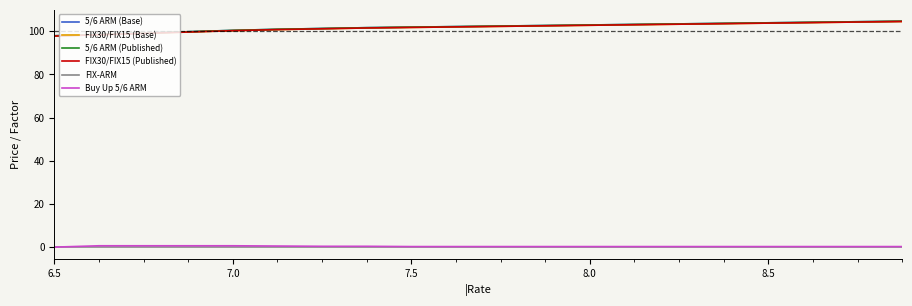

Does the chart have visible grid lines?

No